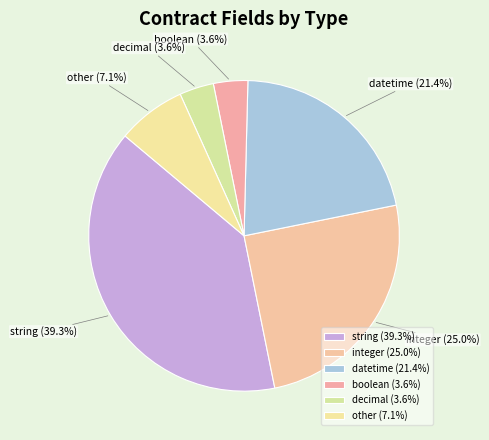

What portion of the pie excludes boolean?

96.4%